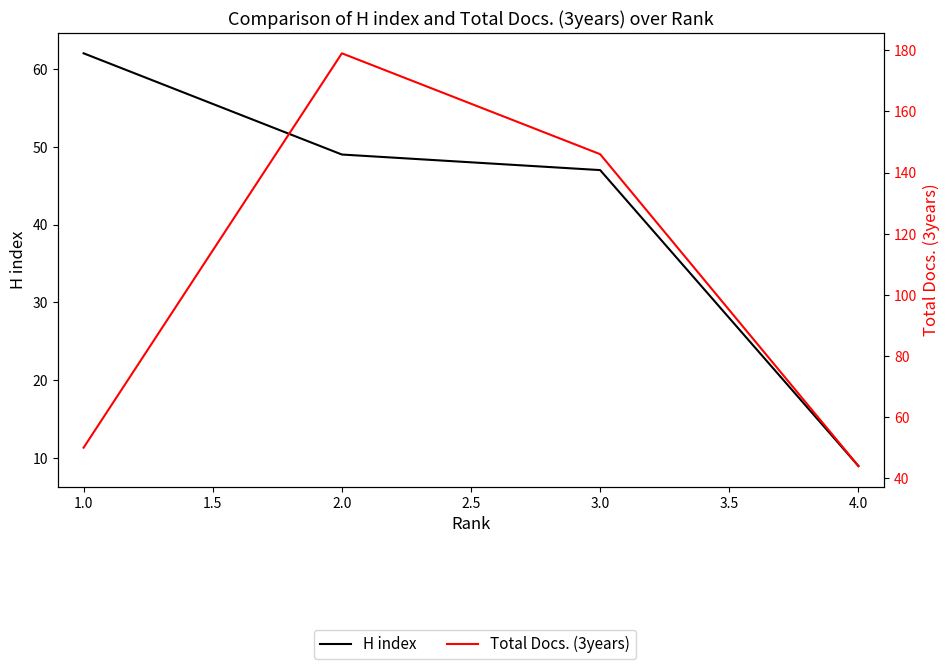

What is the difference between the maximum and minimum values in the H index series?

53